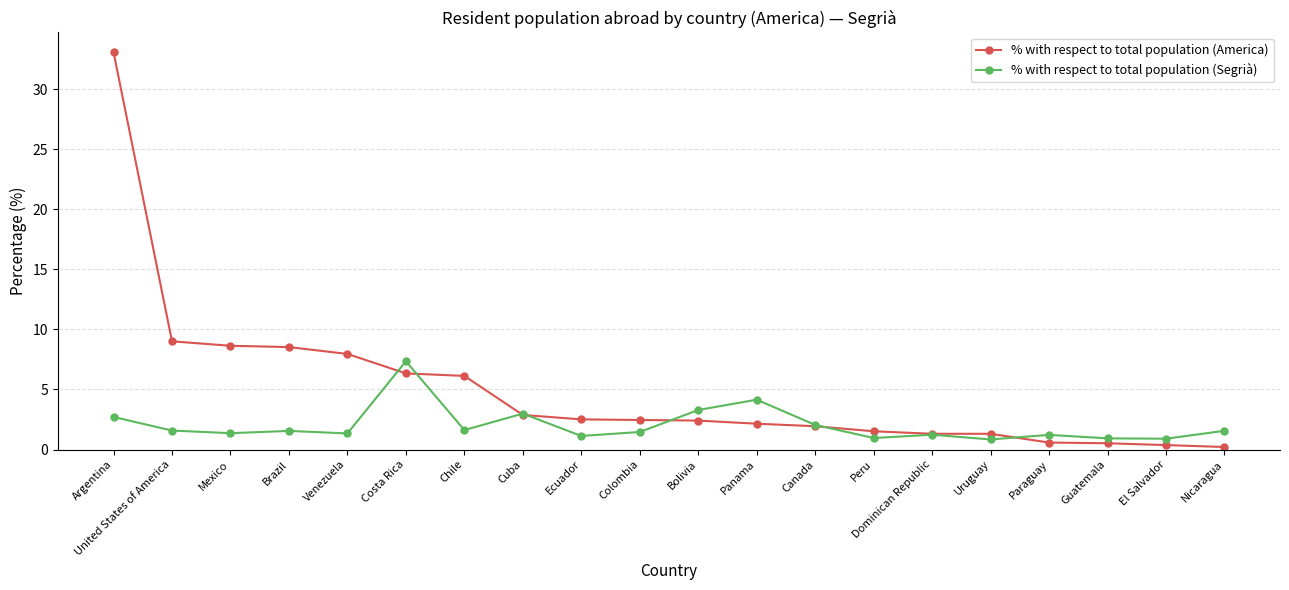

What is the total value across all series at Venezuela?

9.3